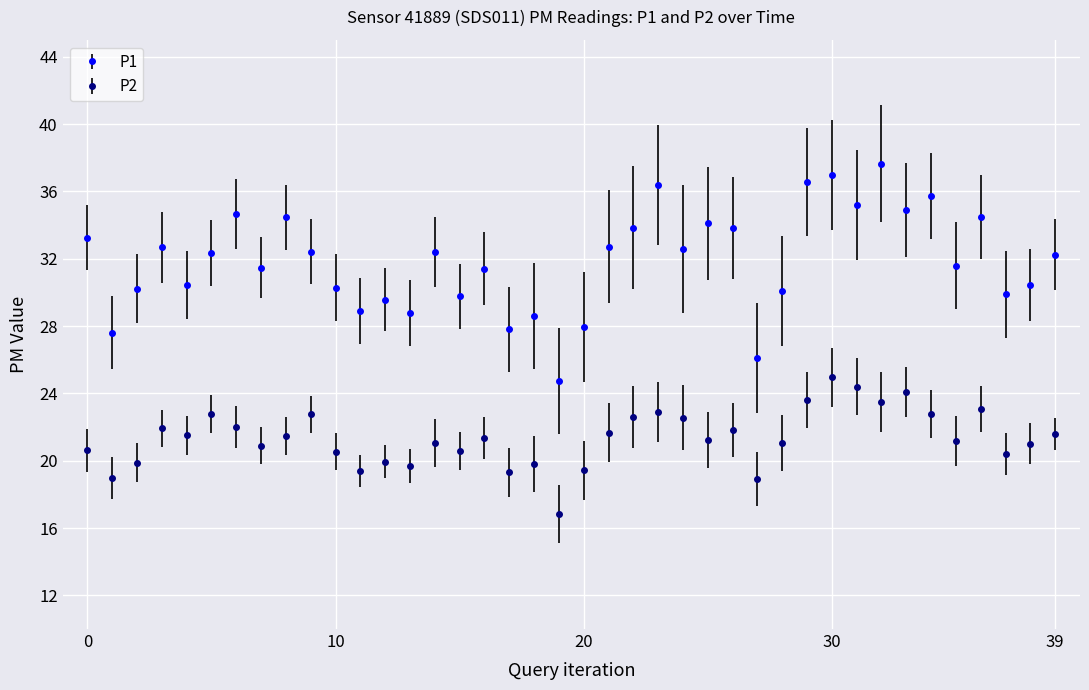

True or false: P1 and P2 cross at least once.

False